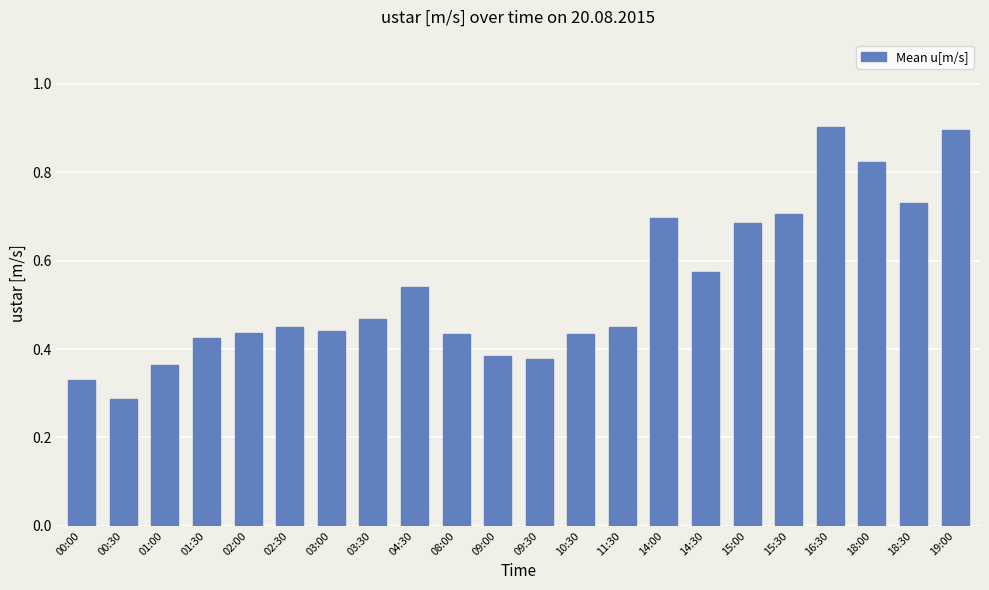

Does the chart contain any negative values?

No